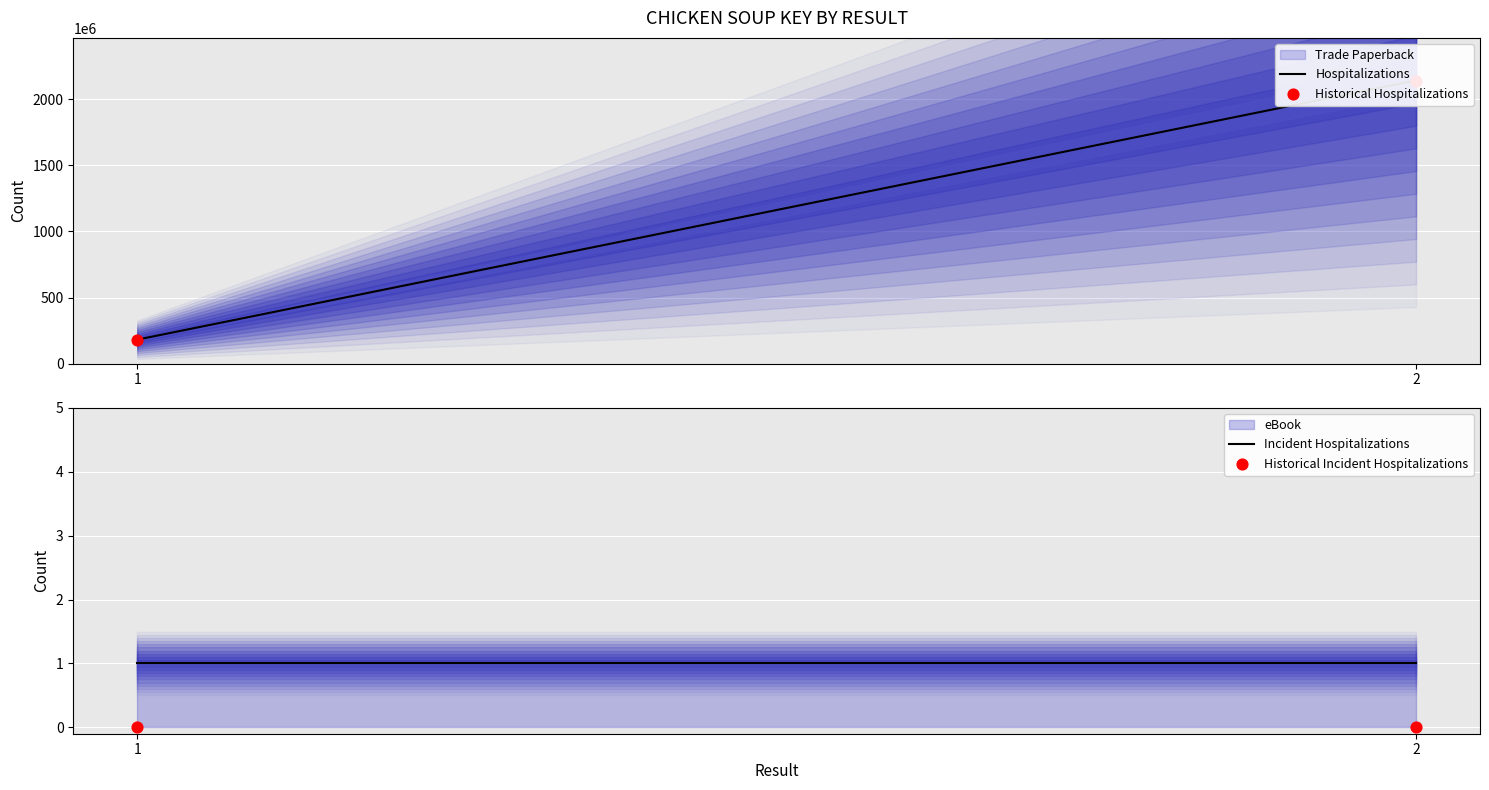

Which series reaches the maximum Y coordinate?

Hospitalizations